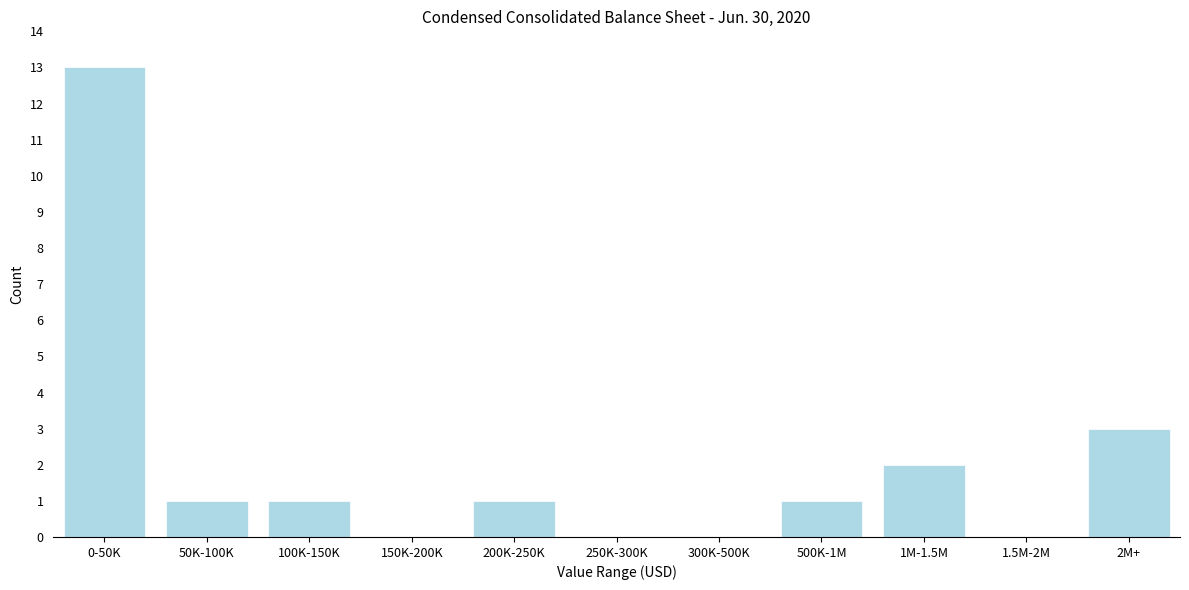

Reading left to right, transcribe all the data shown in this chart.

0-50K=13	50K-100K=1	100K-150K=1	150K-200K=0	200K-250K=1	250K-300K=0	300K-500K=0	500K-1M=1	1M-1.5M=2	1.5M-2M=0	2M+=3